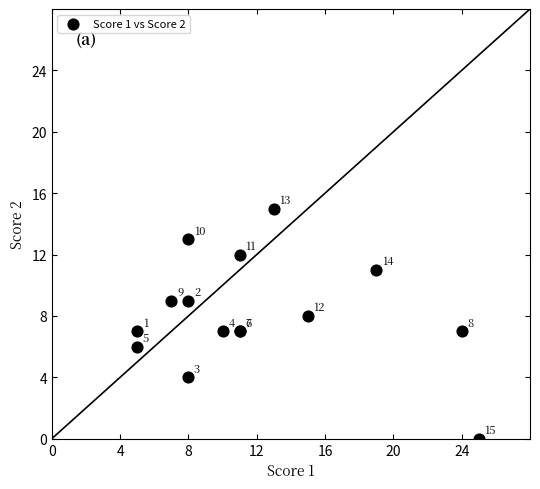

What Y value in the scatter plot is closest to 7?

7